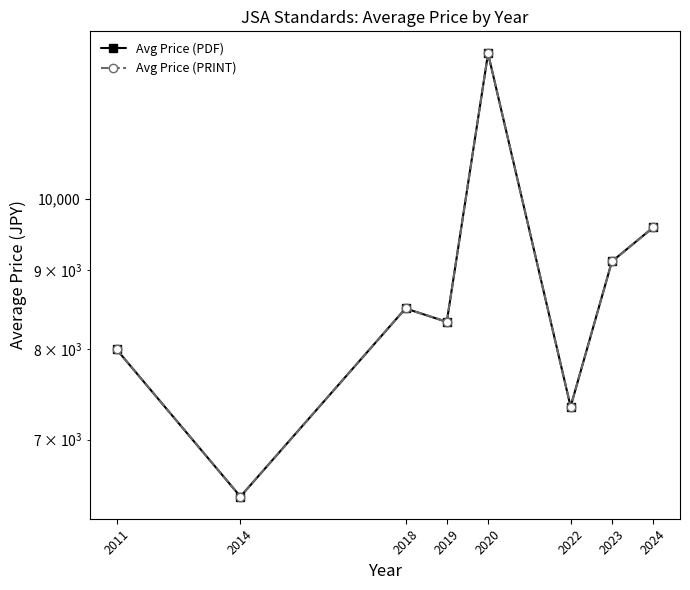

At which label does Avg Price (PDF) first exceed 8500?

2020